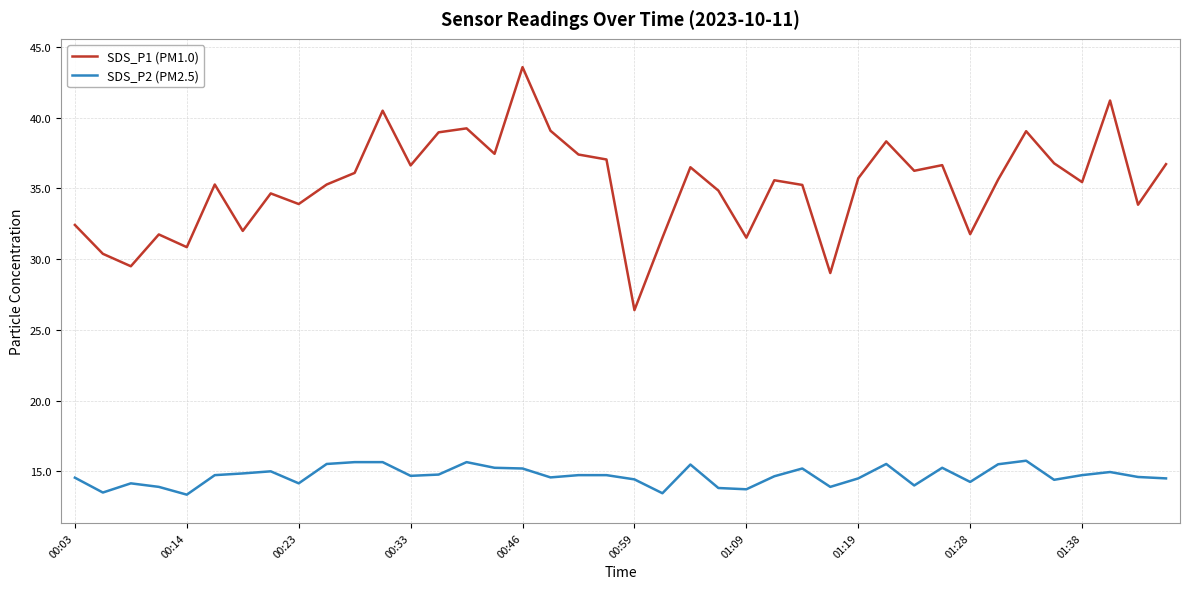

How many lines are shown in the chart?

2